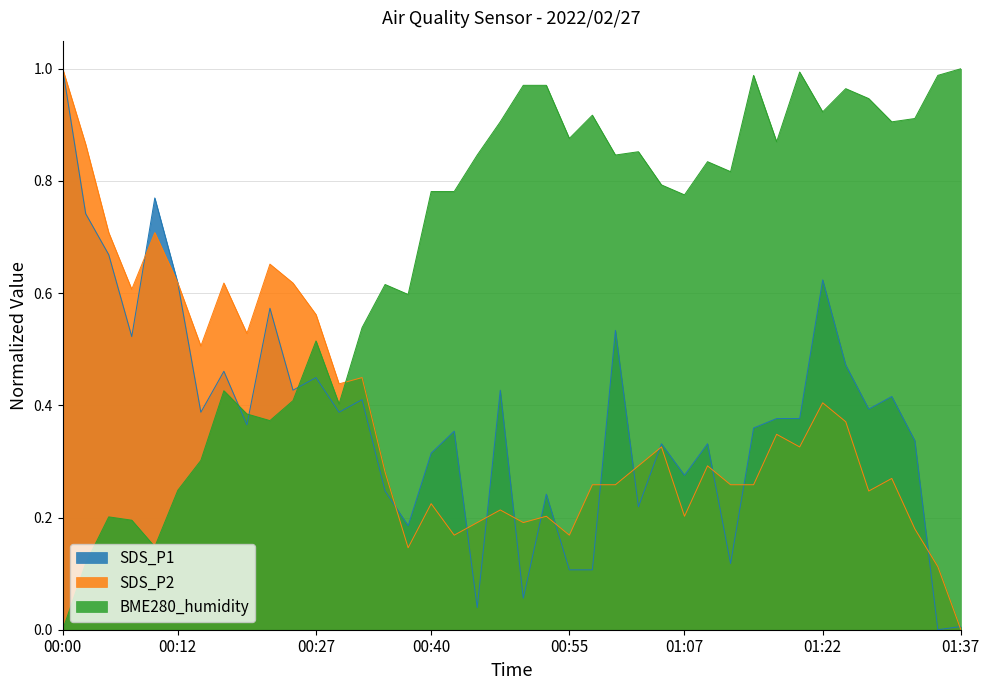

Between which two adjacent categories do BME280_humidity and SDS_P2 first intersect?

00:30 and 00:32